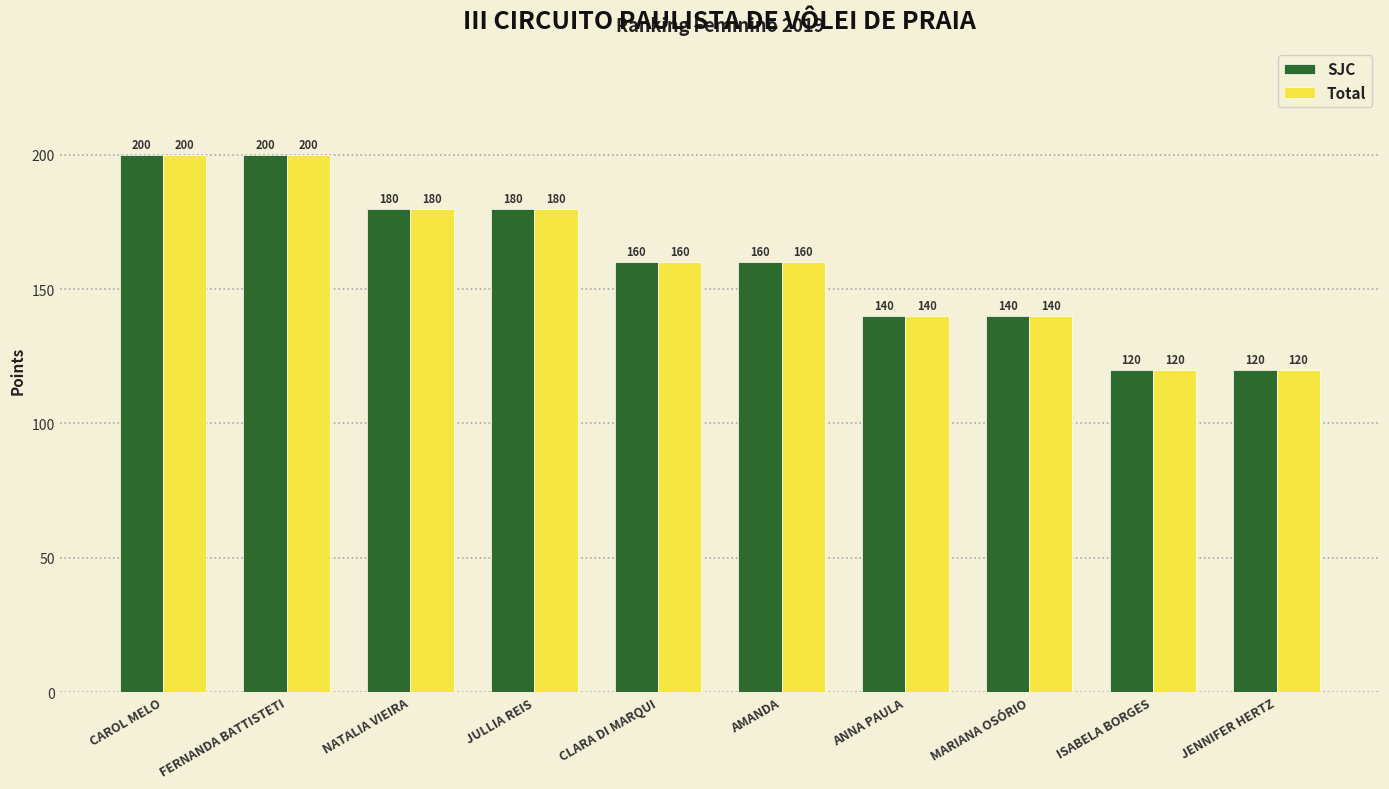

What is the sum of the Total values at CAROL MELO and NATALIA VIEIRA?

380